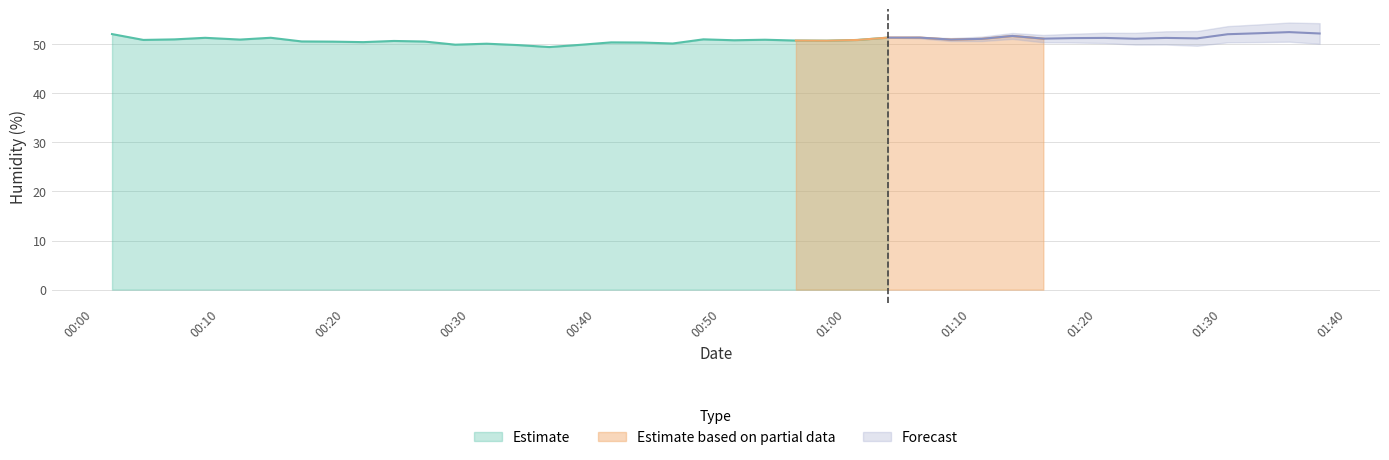

What is the highest value of the Estimate series?

52.0